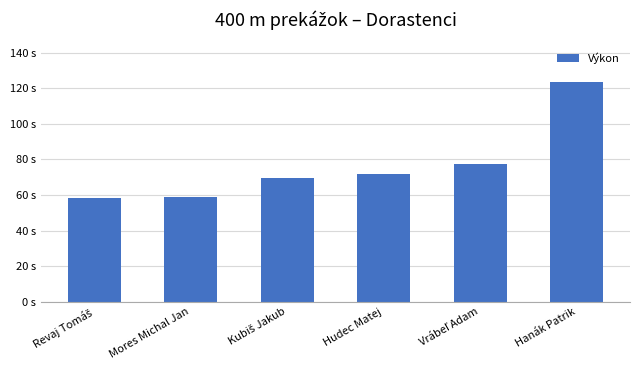

At which category does the chart reach its peak across all series?

Hanák Patrik